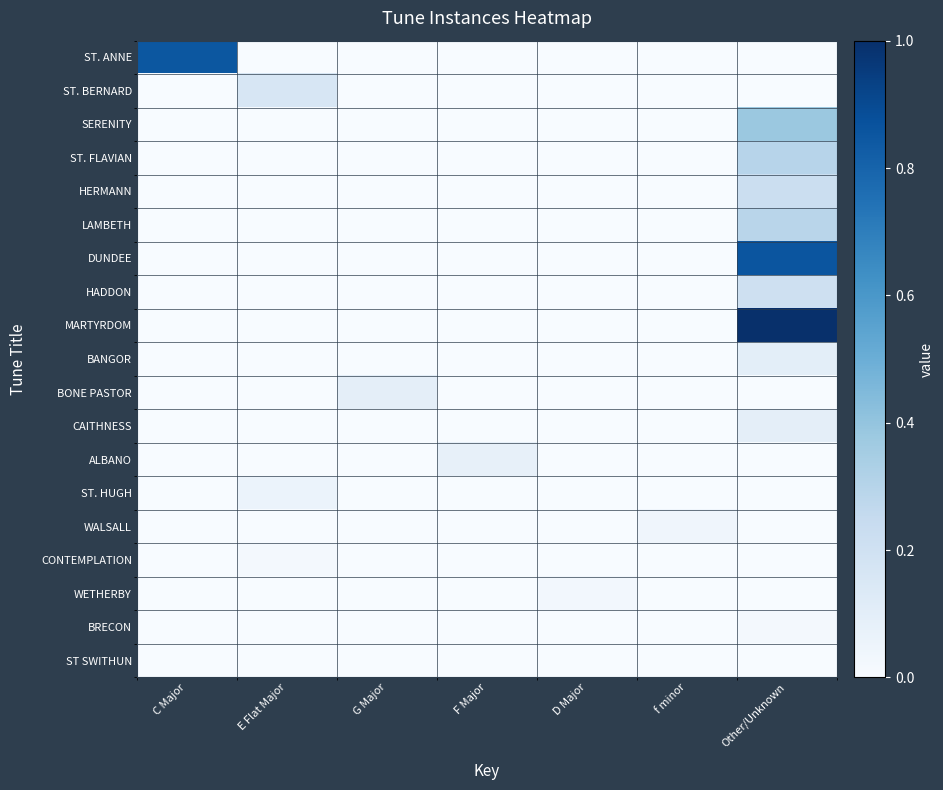

Count the number of categories in the chart.

7